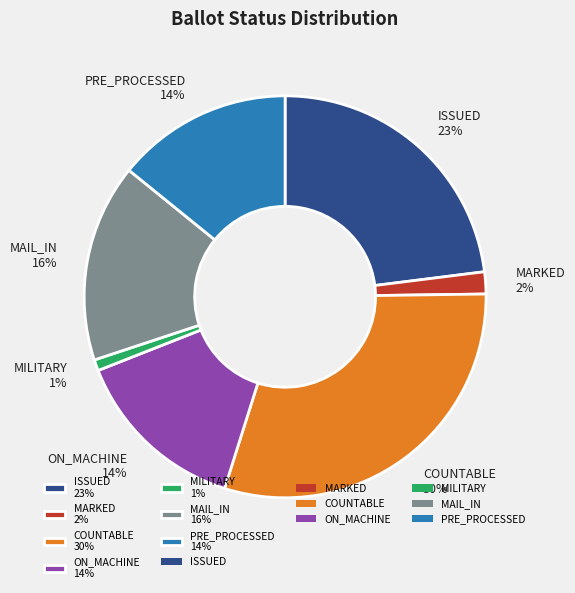

Is there a majority slice in this chart?

No